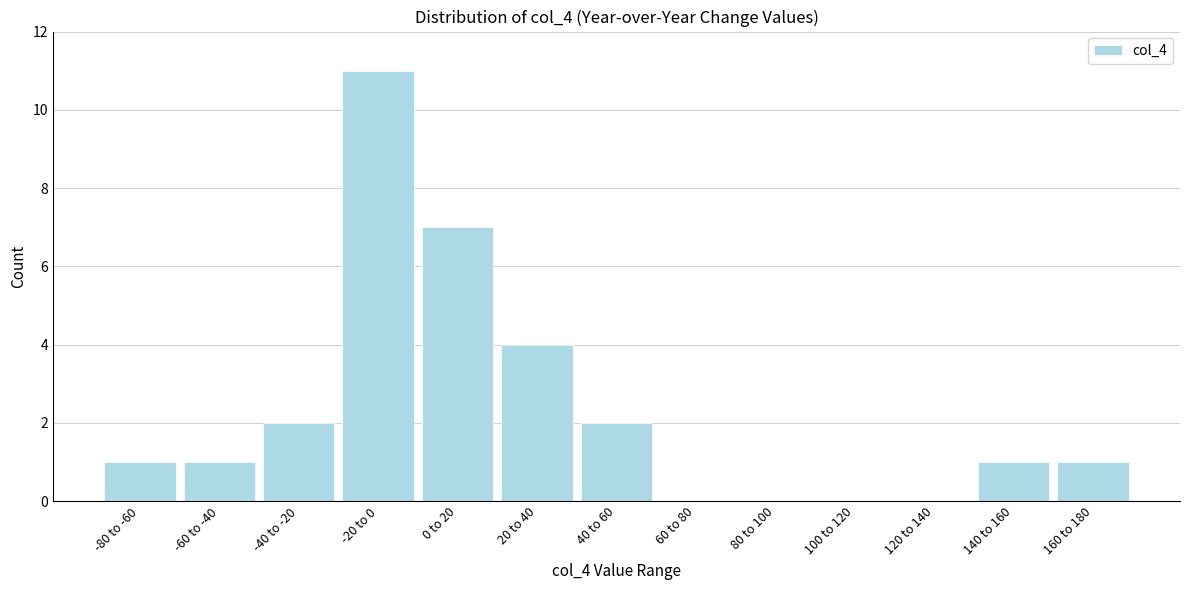

Reading right to left, extract all data points from this chart.

160 to 180=1	140 to 160=1	120 to 140=0	100 to 120=0	80 to 100=0	60 to 80=0	40 to 60=2	20 to 40=4	0 to 20=7	-20 to 0=11	-40 to -20=2	-60 to -40=1	-80 to -60=1